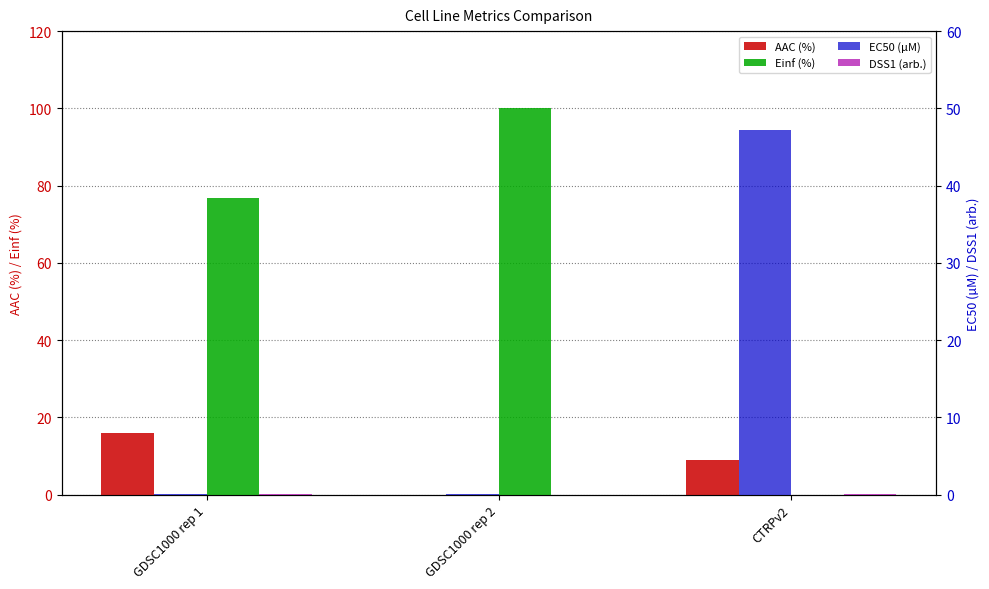

Rank the categories by EC50 (µM) value from highest to lowest.

CTRPv2, GDSC1000 rep 1, GDSC1000 rep 2